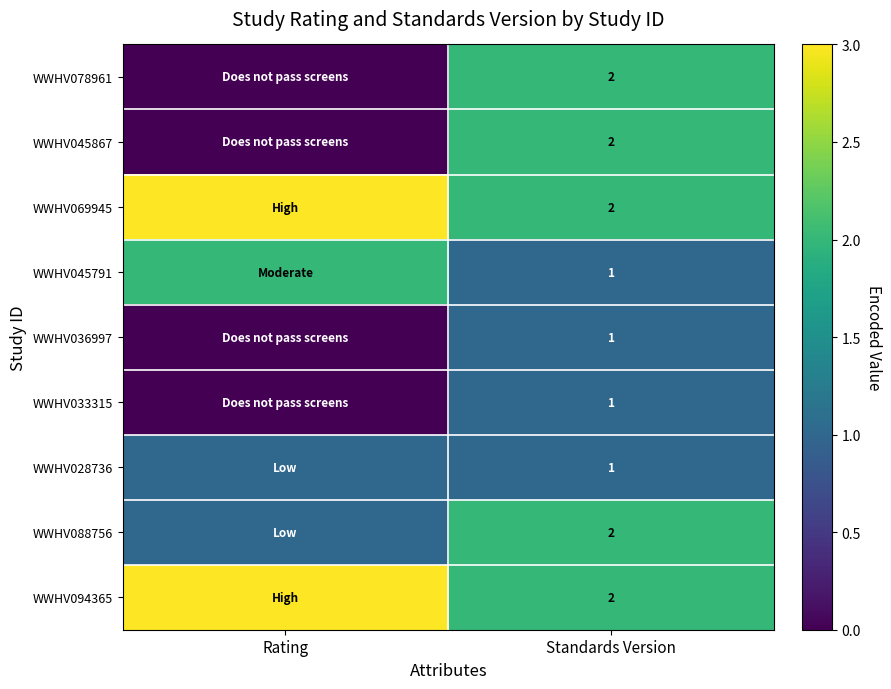

What is the total value across all series at Rating?

10